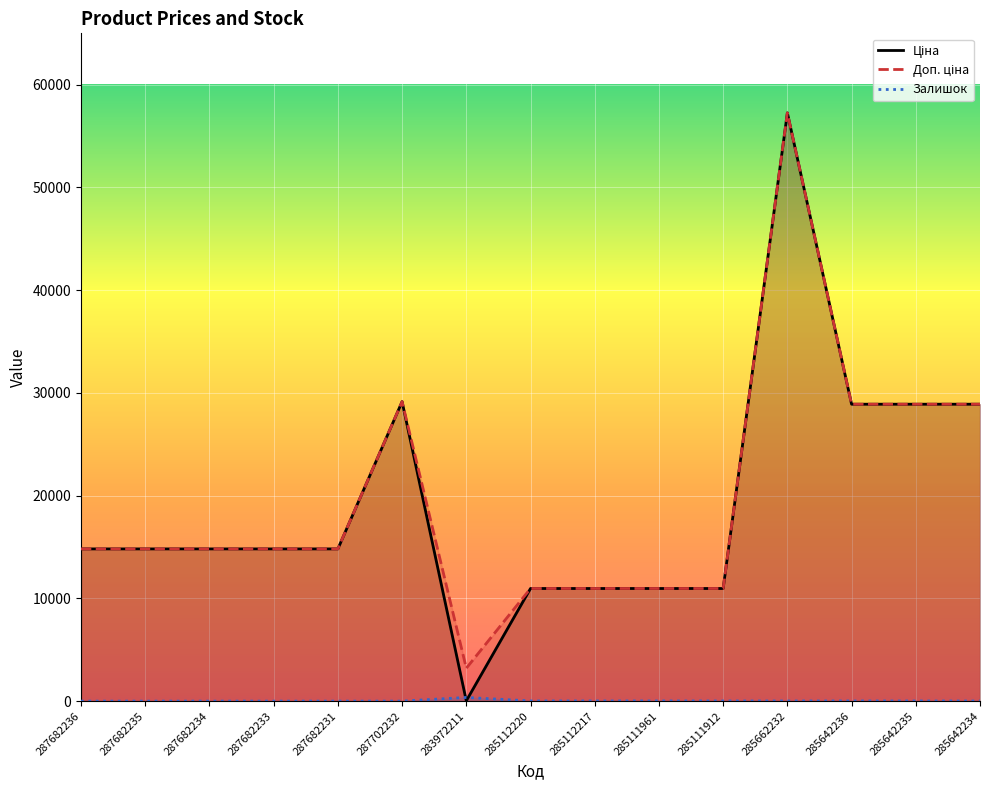

True or false: Доп. ціна and Ціна cross at least once.

False